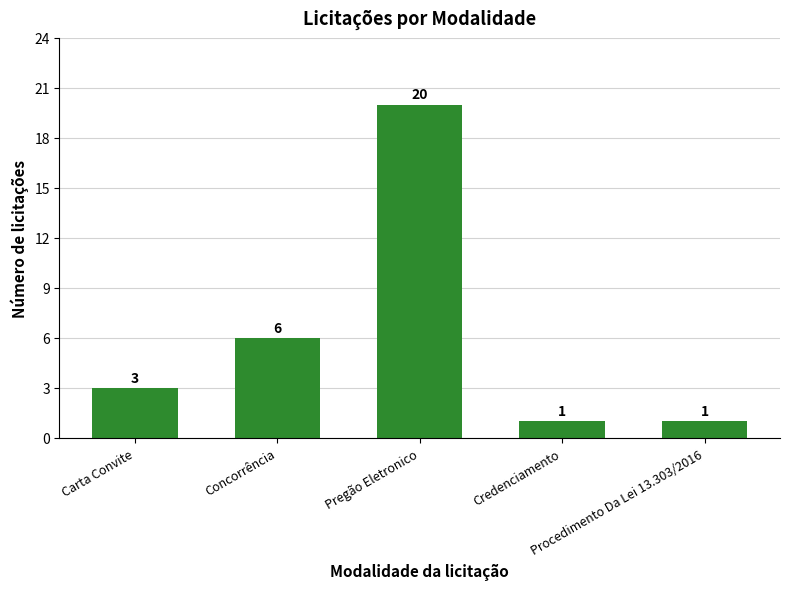

What is the minimum value shown in the chart?

1